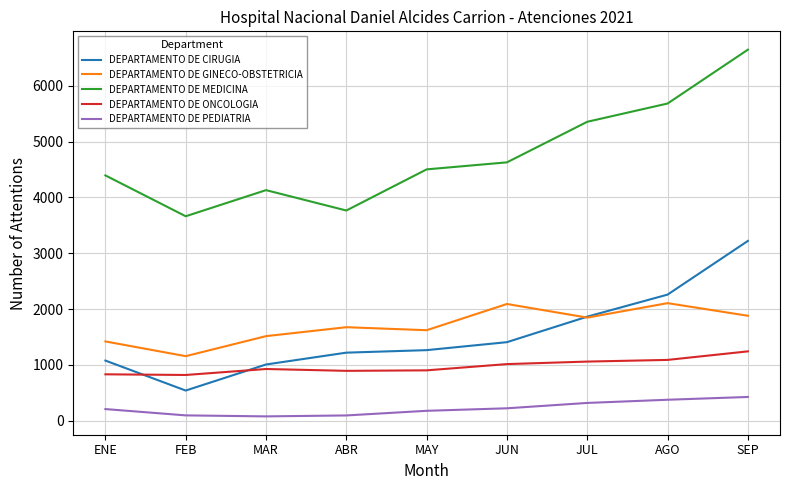

The value of DEPARTAMENTO DE CIRUGIA at SEP is 1903. True or false?

False